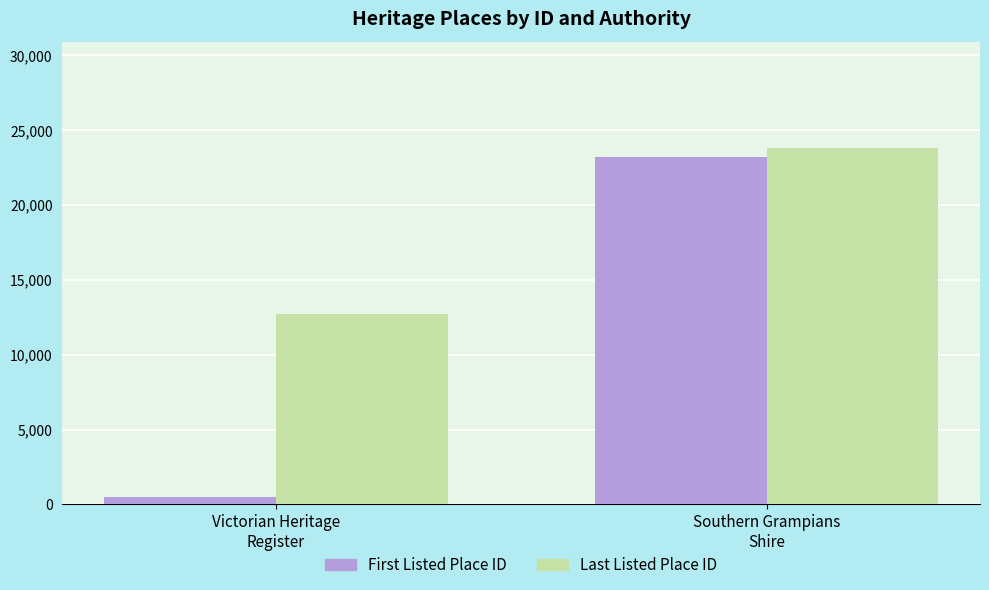

Between Victorian Heritage
Register and Southern Grampians
Shire, which series saw the biggest shift?

First Listed Place ID